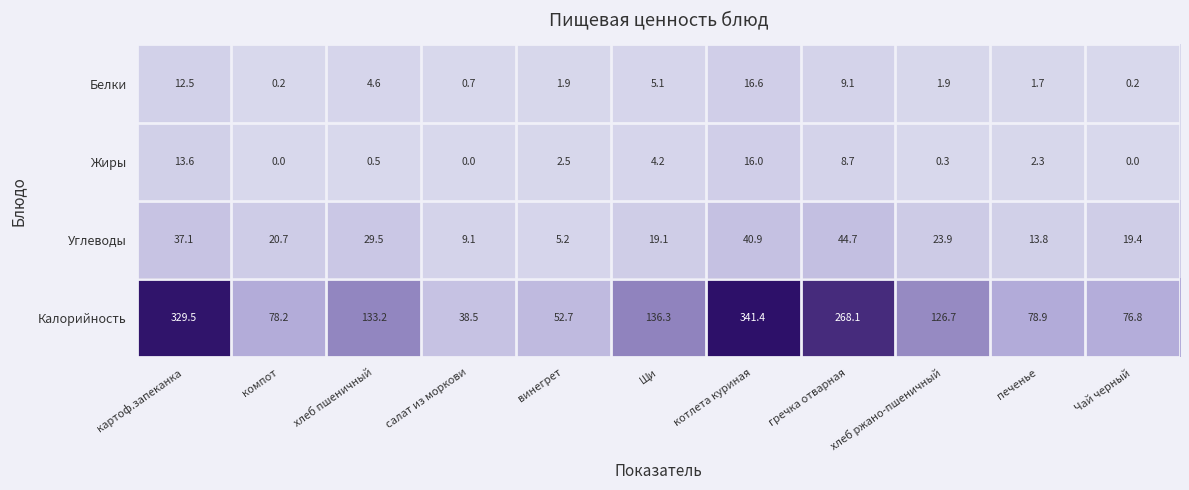

Which category has the highest value in the Белки series?

котлета куриная